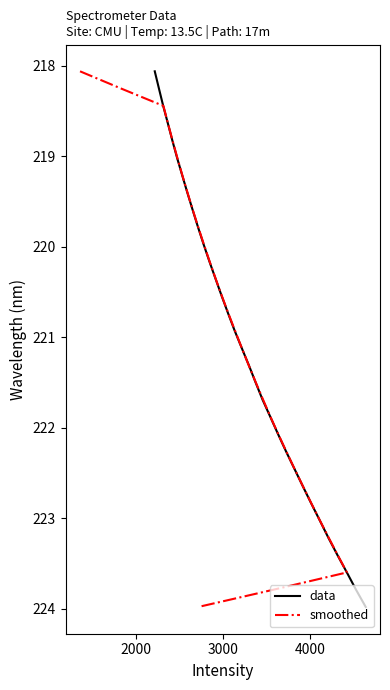

What is the lowest value of the data series?

218.1